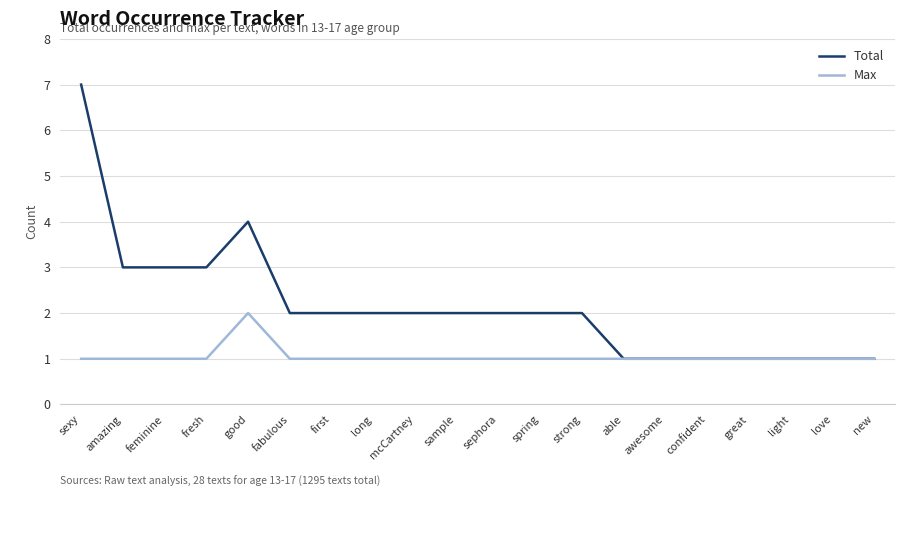

Which series has the largest range (max minus min)?

Total